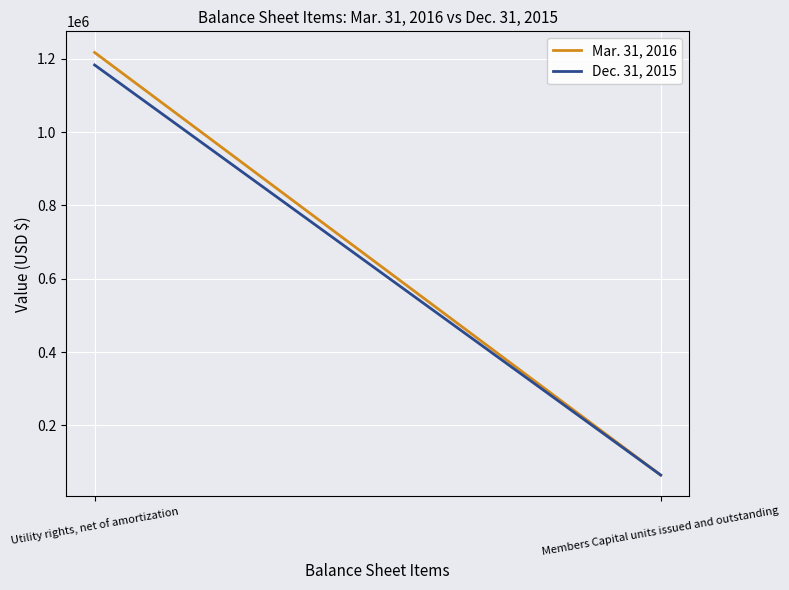

At which label does Mar. 31, 2016 reach its peak?

Utility rights, net of amortization